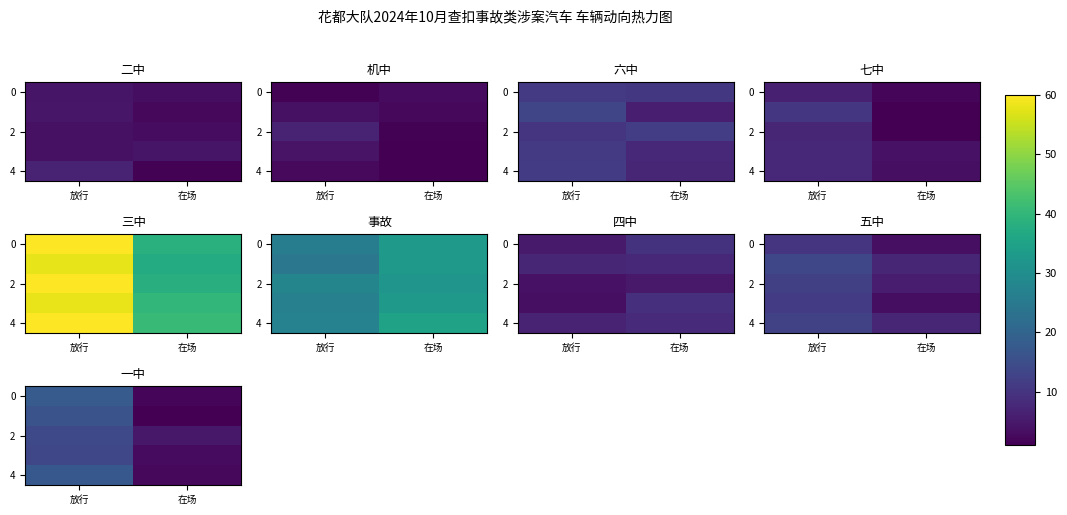

What is the smallest value displayed?

1.2